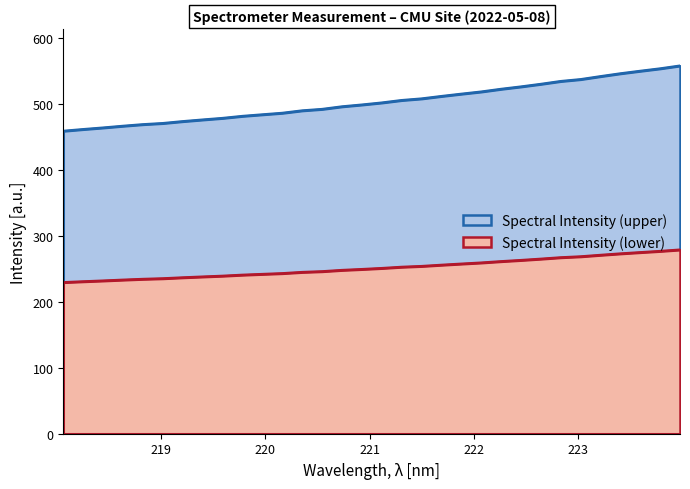

At 219.7801, list the series in order from smallest to largest.

Spectral Intensity (lower), Spectral Intensity (upper)